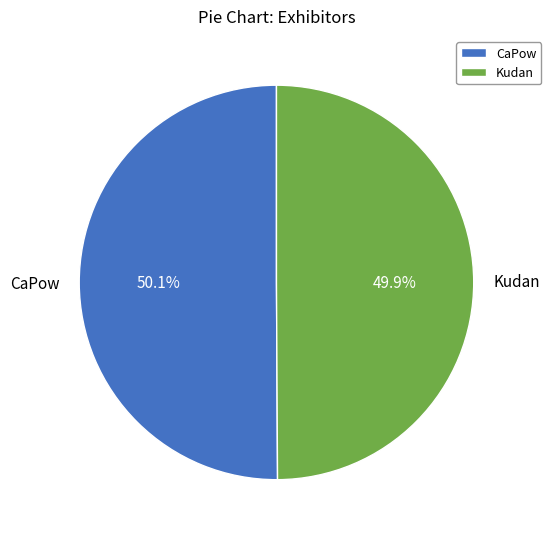

Does any single category account for the majority?

Yes